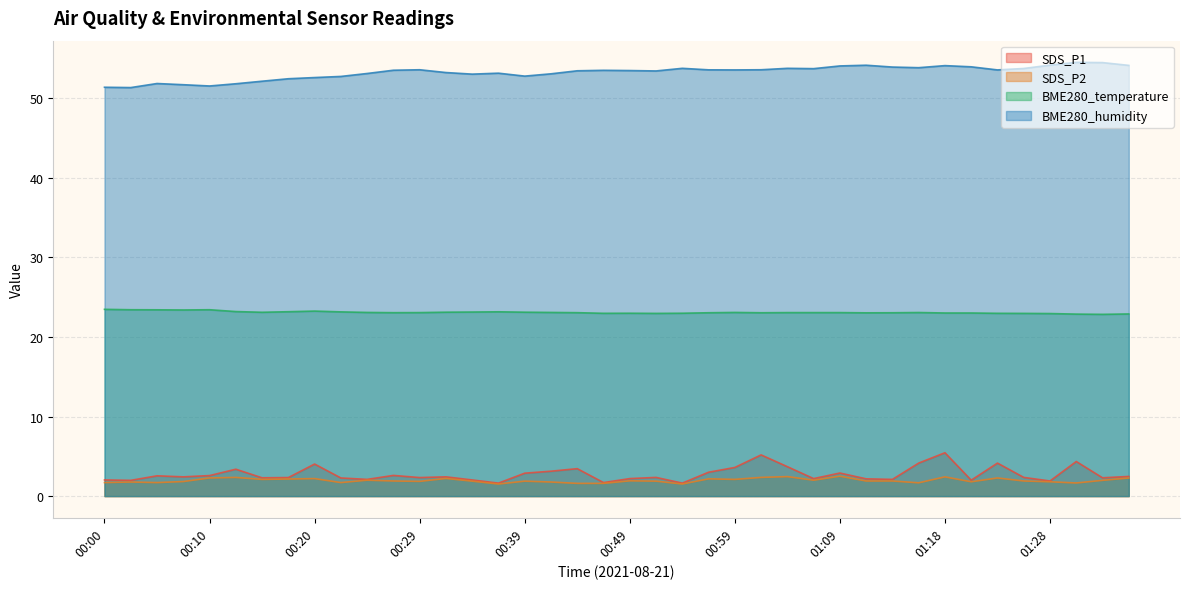

What is the sum of all BME280_temperature values?

924.1